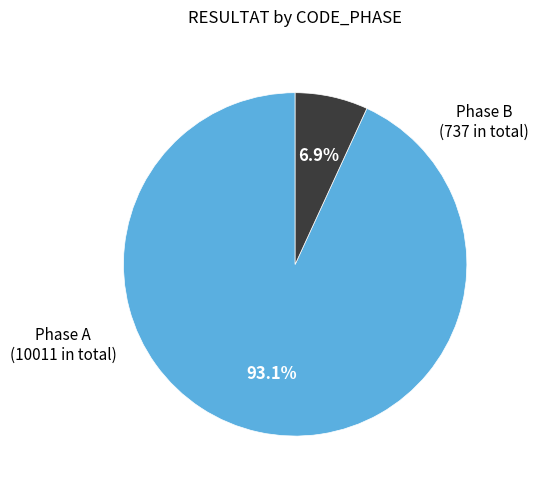

Is there a majority slice in this chart?

Yes